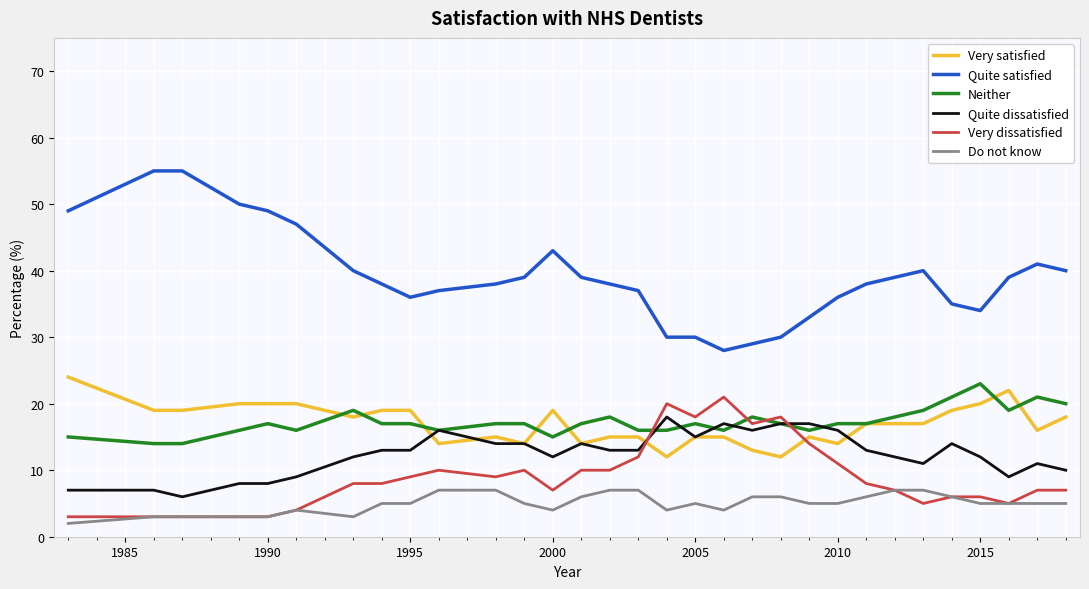

Which series has the widest spread of values?

Quite satisfied